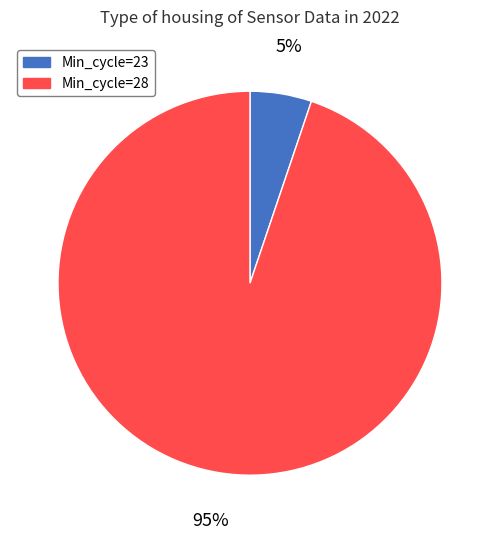

To the nearest percent, what is the average slice percentage?

50%